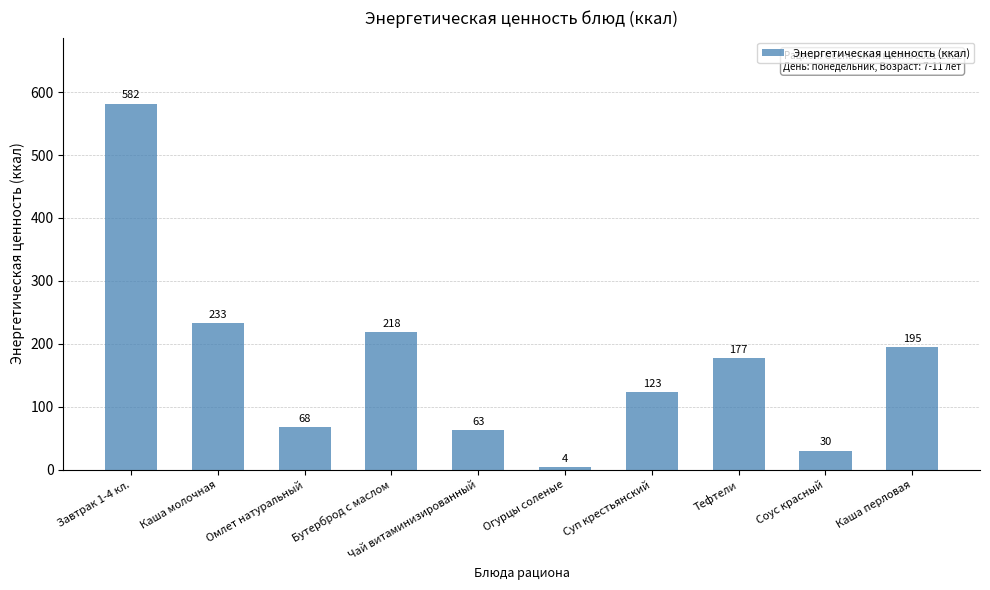

Reading right to left, list all the values displayed in this chart.

195	30	177	123	4	63	218	68	233	582